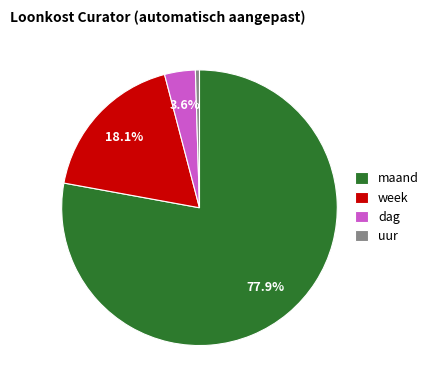

Between uur and week, which is larger?

week